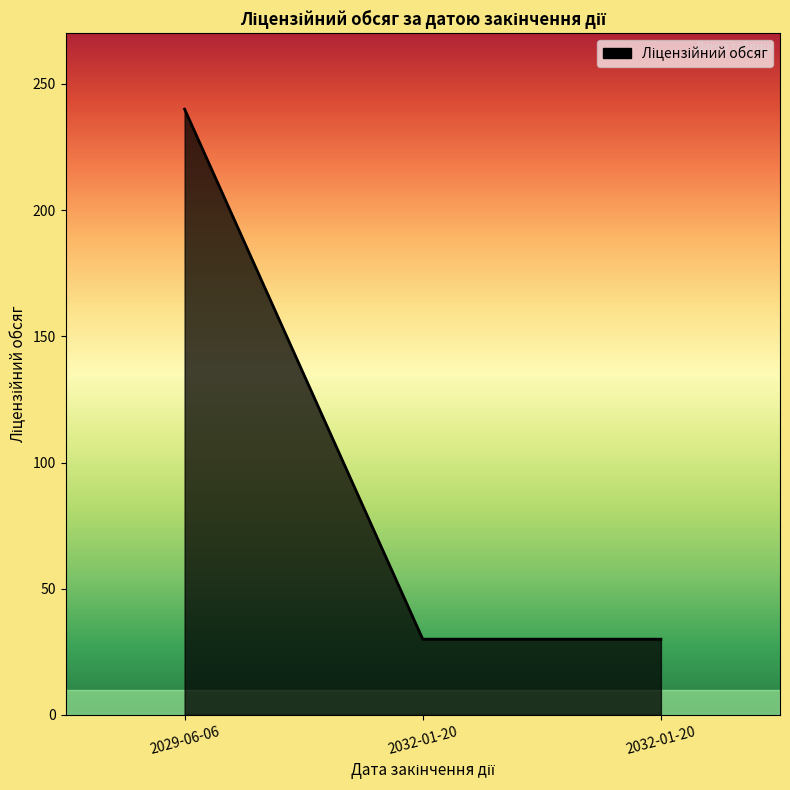

What is the difference between the maximum and minimum values?

210